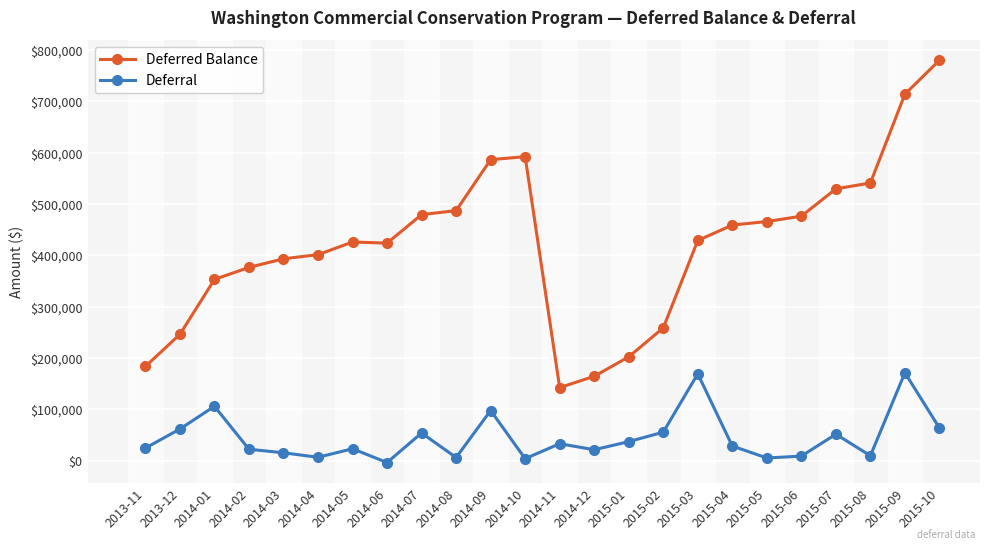

What is the label of the 3rd point from the right?

2015-08